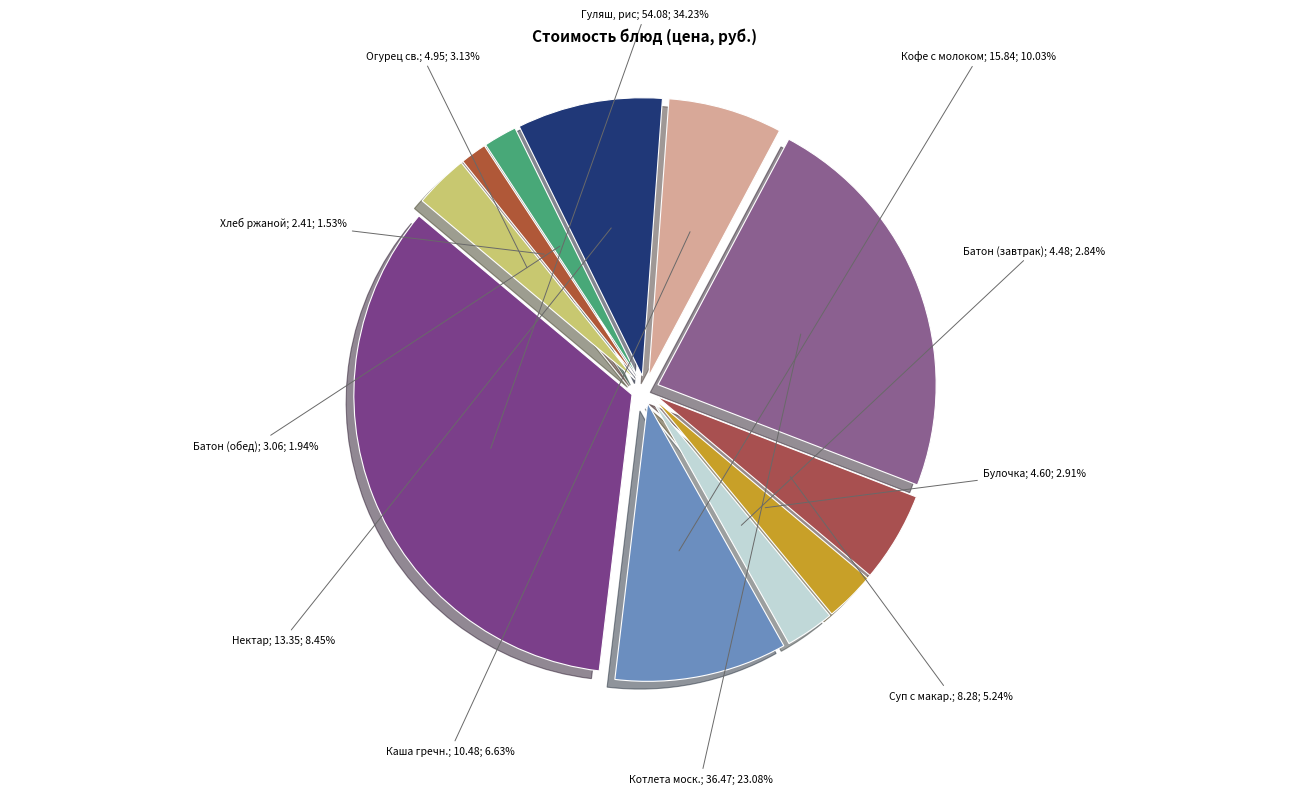

Does any single category account for the majority?

No